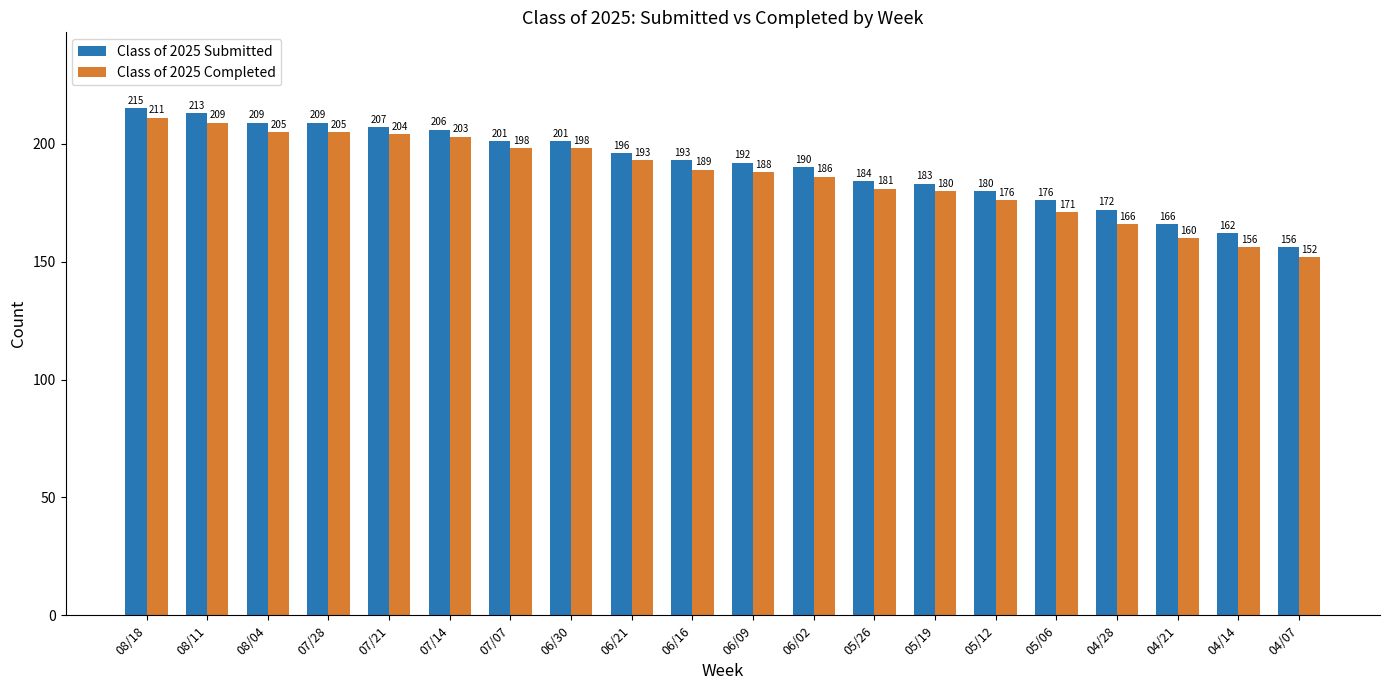

At 06/16, list the series in order from largest to smallest.

Class of 2025 Submitted, Class of 2025 Completed